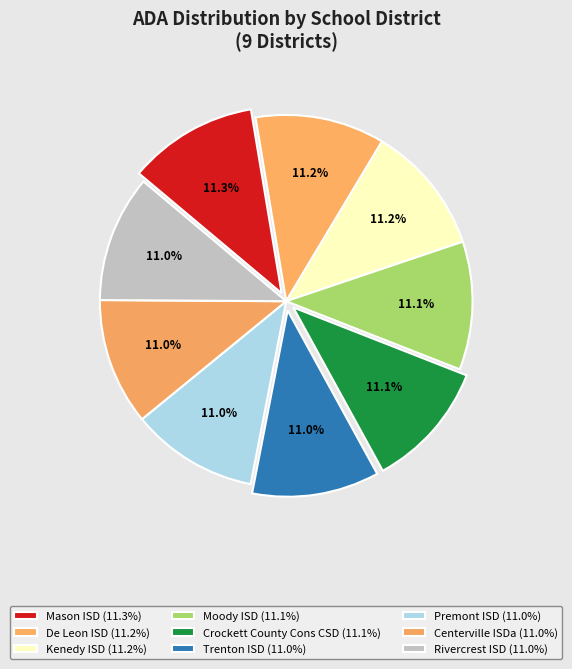

Count the number of slices in the pie.

9